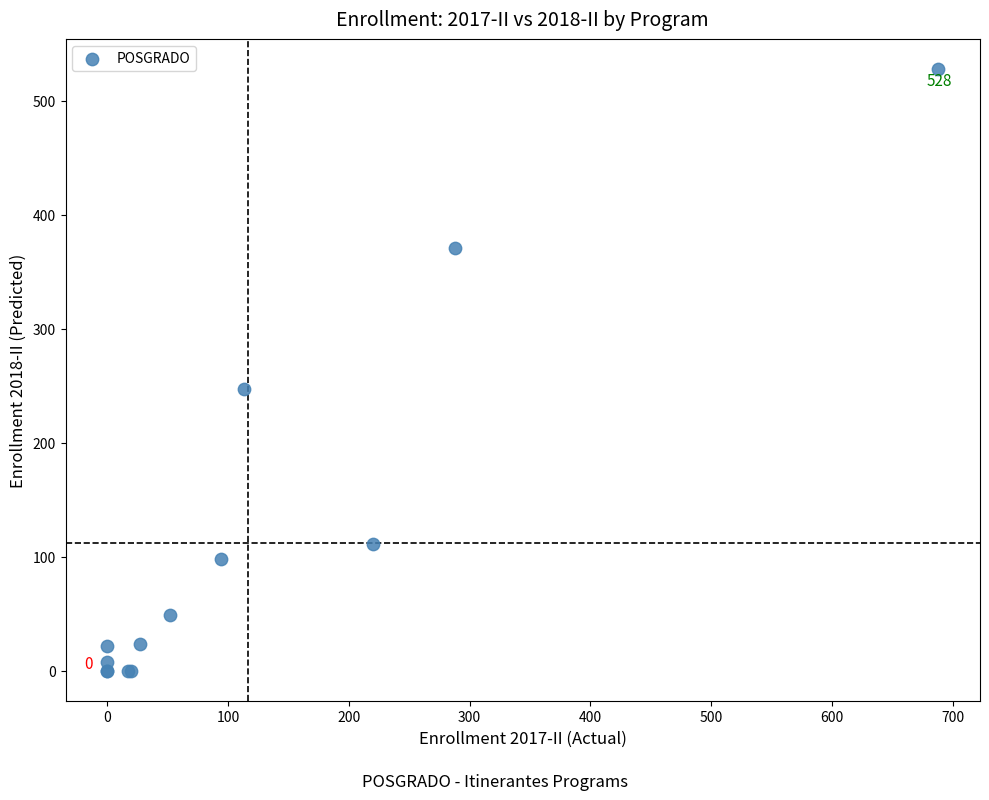

What Y value in the scatter plot is closest to 264?

247